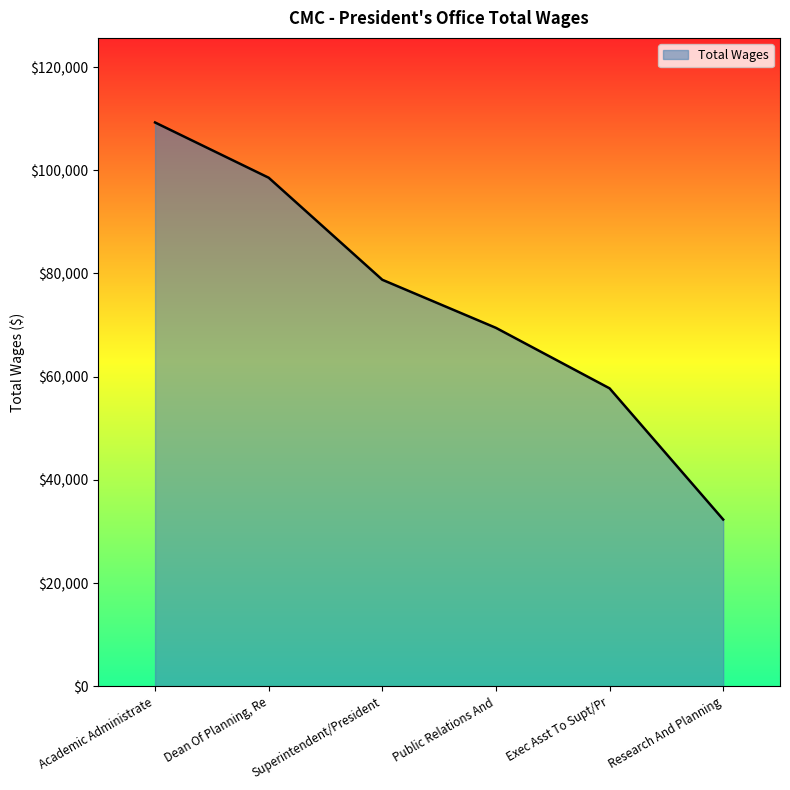

What is the ratio of the value at Public Relations And to the value at Research And Planning?

2.1